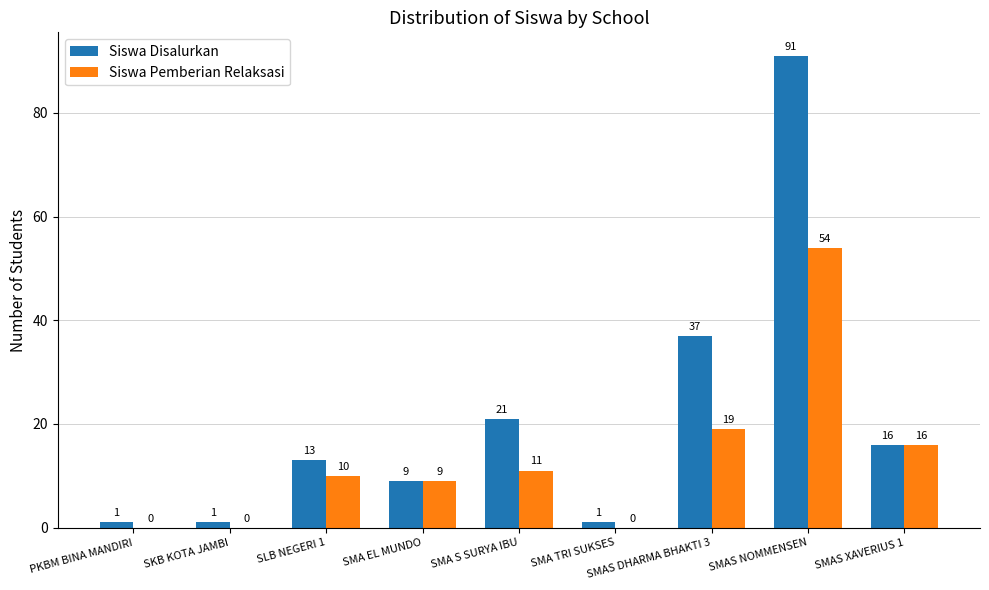

Is it true that Siswa Pemberian Relaksasi equals 10 at SLB NEGERI 1?

True